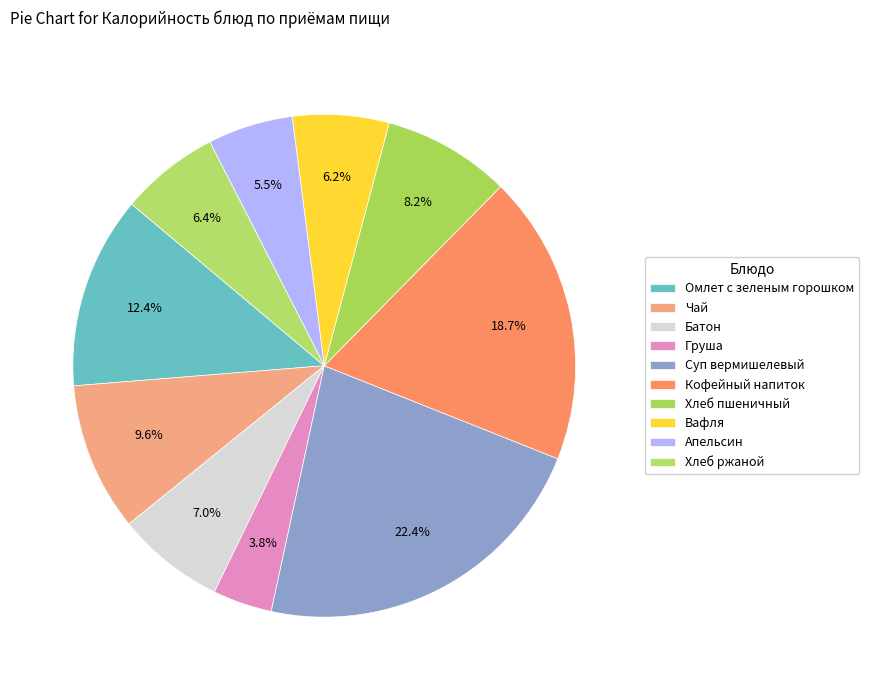

How many slices are in this pie chart?

10